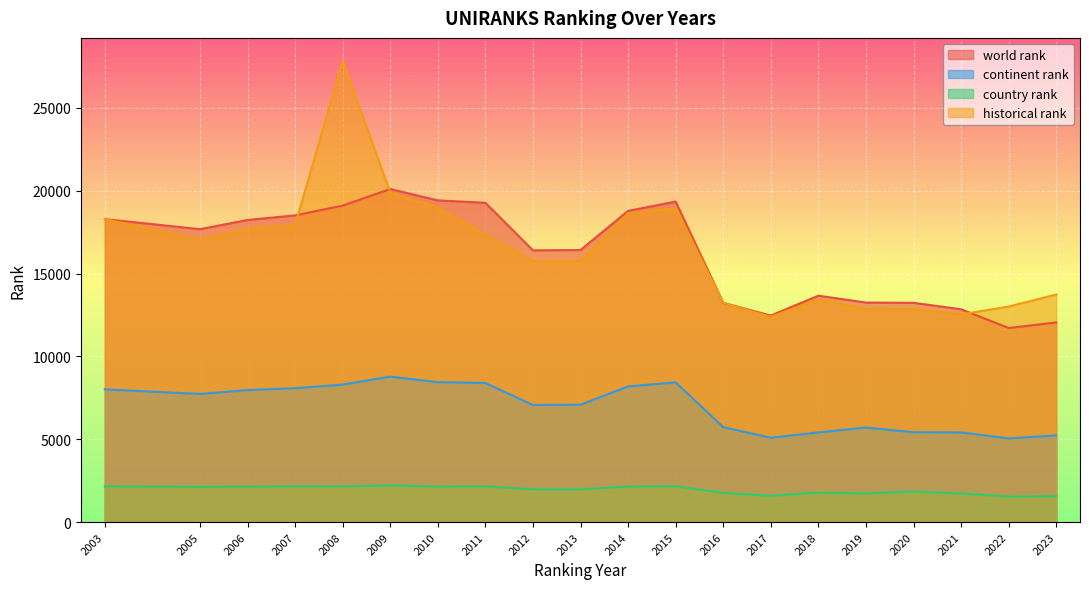

List the series in order of their peak value, highest first.

historical rank, world rank, continent rank, country rank